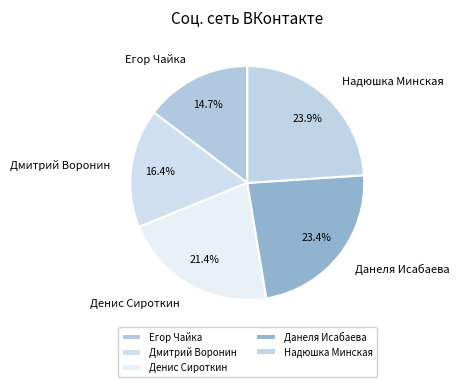

Does Егор Чайка account for over 50% of the chart?

No